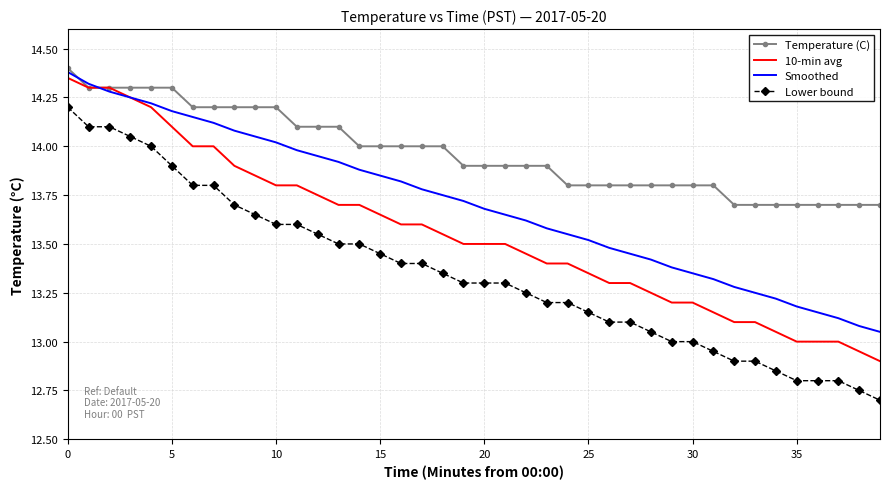

Rank the series by their average value, from highest to lowest.

Temperature (C), Smoothed, 10-min avg, Lower bound